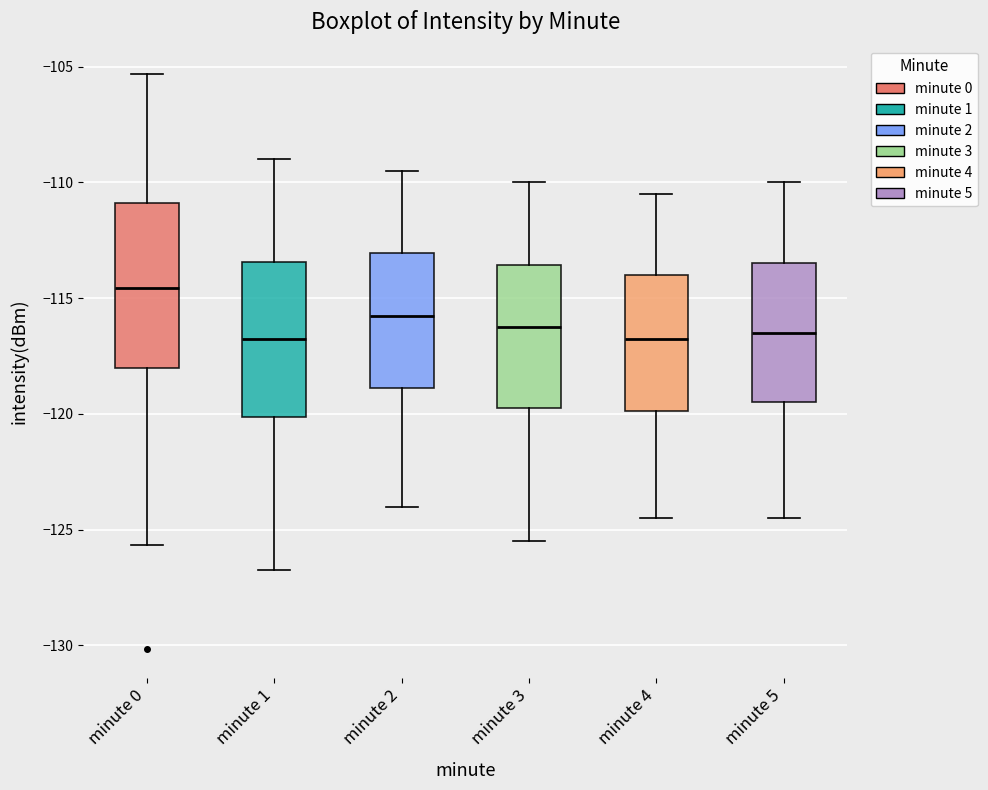

Which box has the highest median line?

minute 0